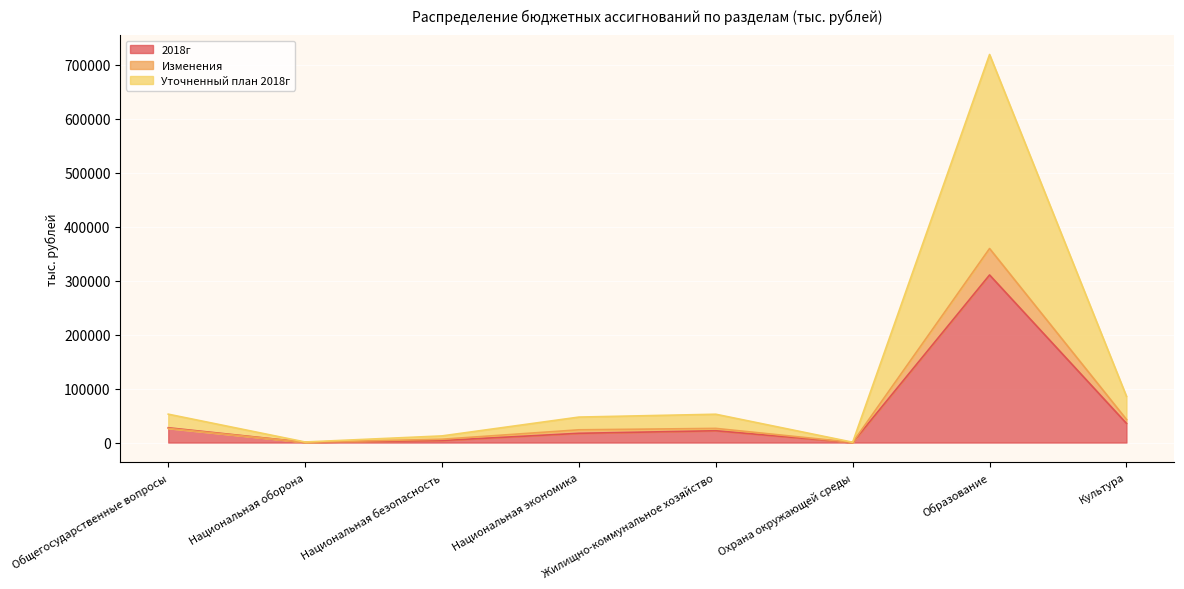

Which has a higher value, Общегосударственные вопросы or Национальная безопасность?

Общегосударственные вопросы